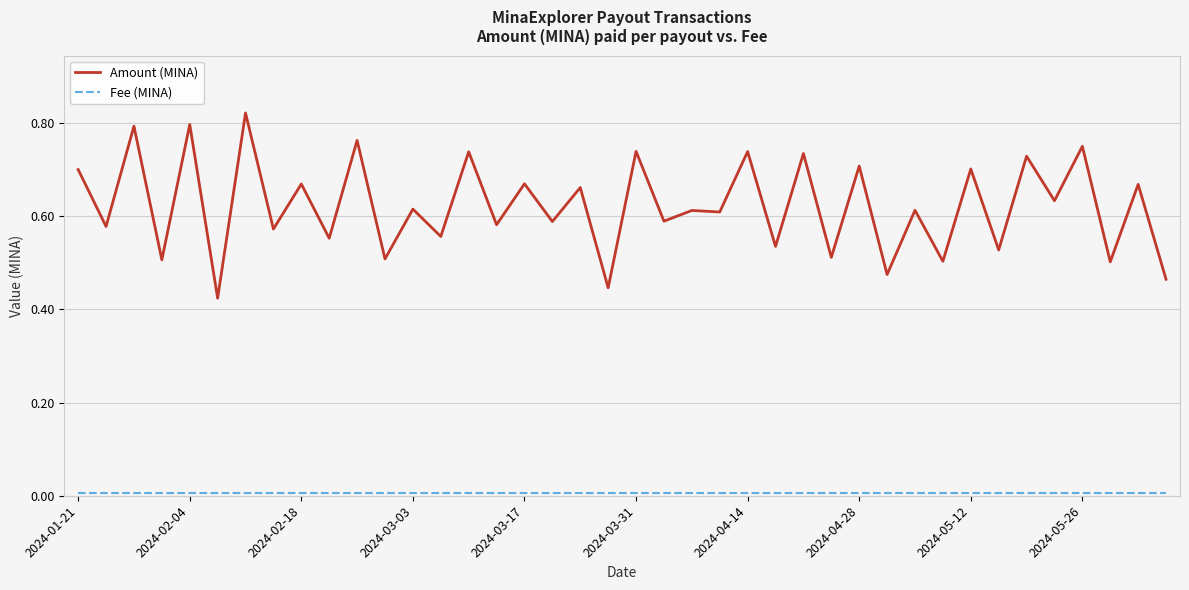

Which series has the largest range (max minus min)?

Amount (MINA)